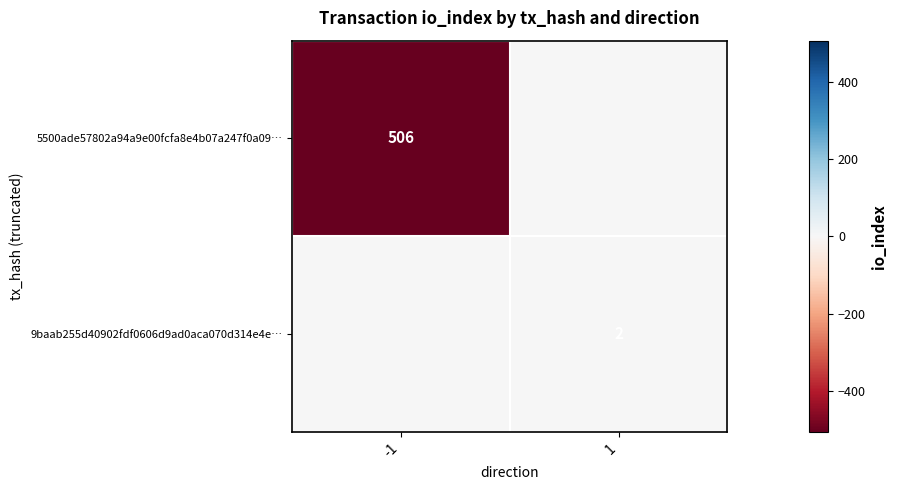

Is it true that 9baab255d40902fdf0606d9ad0aca070d314e4e… equals 4 at 1?

False